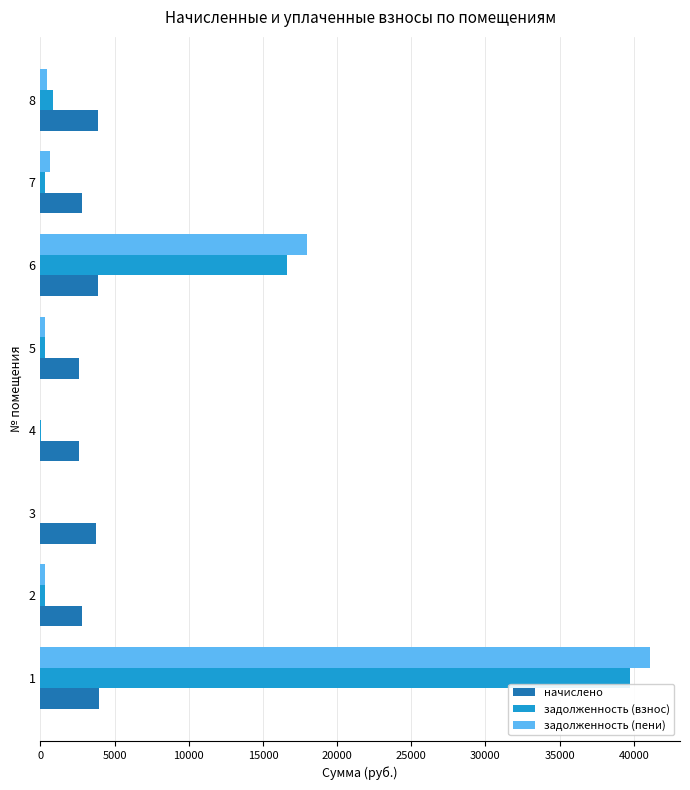

Is the value of задолженность (пени) at 7 greater than the value of начислено at 5?

No